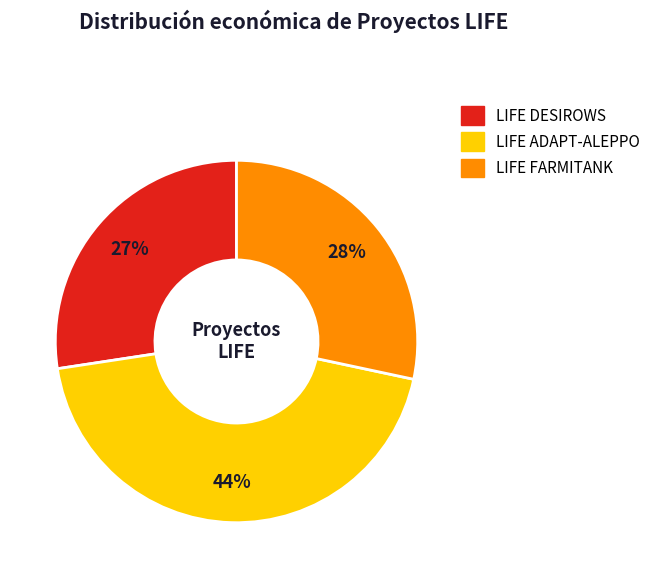

To the nearest percent, what percentage of the pie is LIFE FARMITANK?

28%